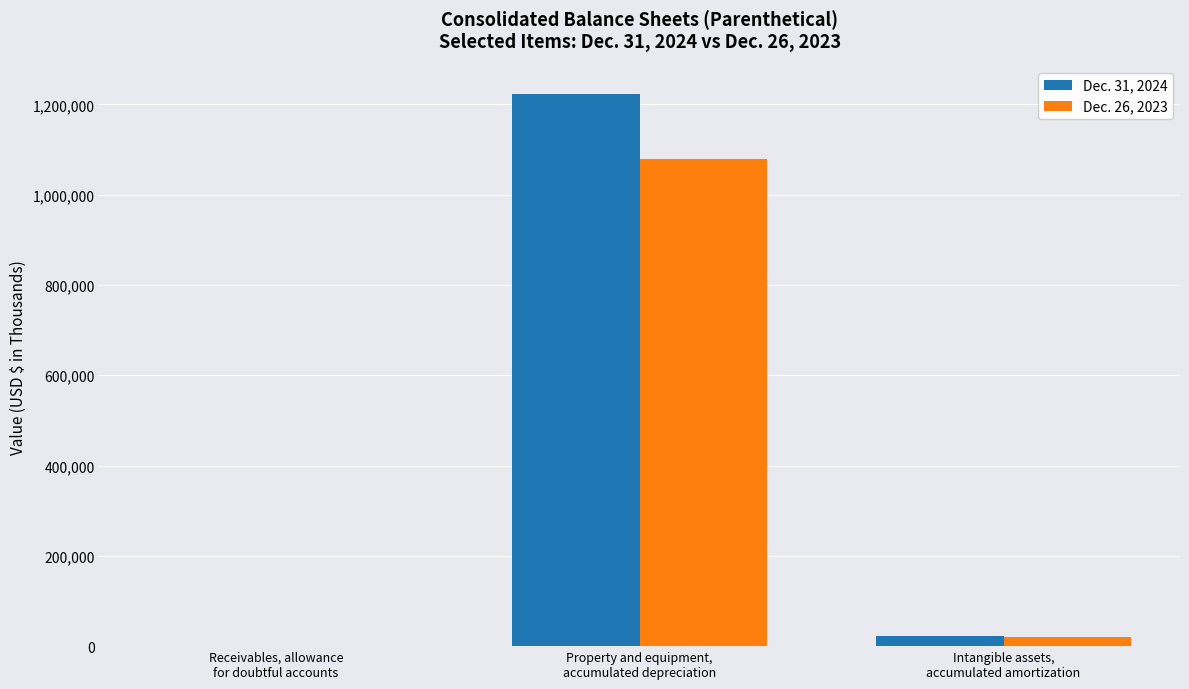

What is the maximum value shown in the chart?

1223064